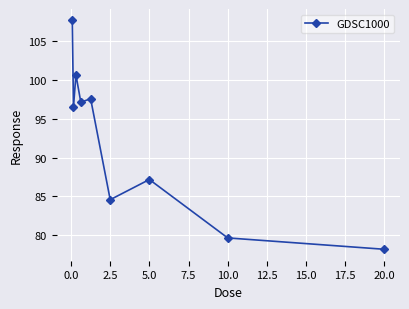

What is the maximum value shown in the chart?

107.7